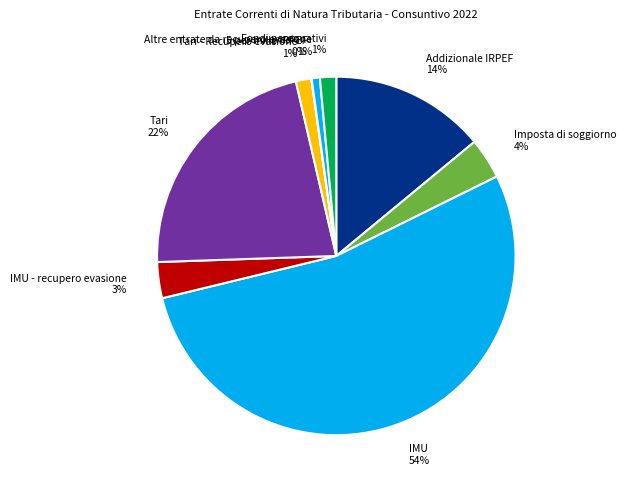

To the nearest percent, what is the difference between the Imposta di soggiorno and Altre entrate da recupero evasione slice percentages?

3%